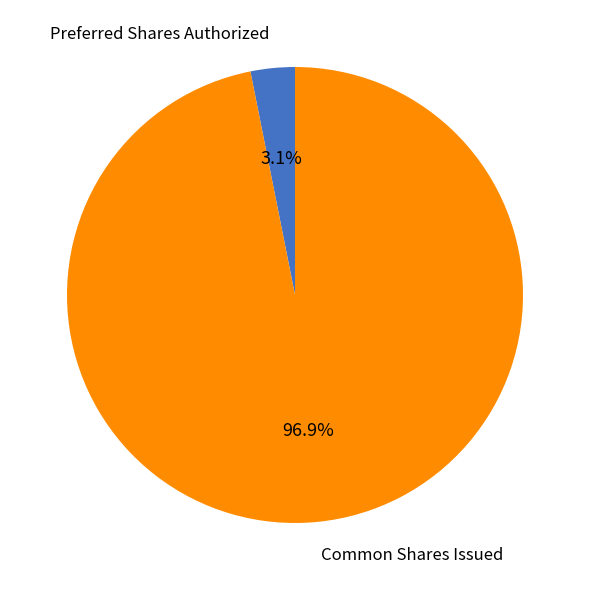

Is it true that Common Shares Issued is 97% of the pie?

True